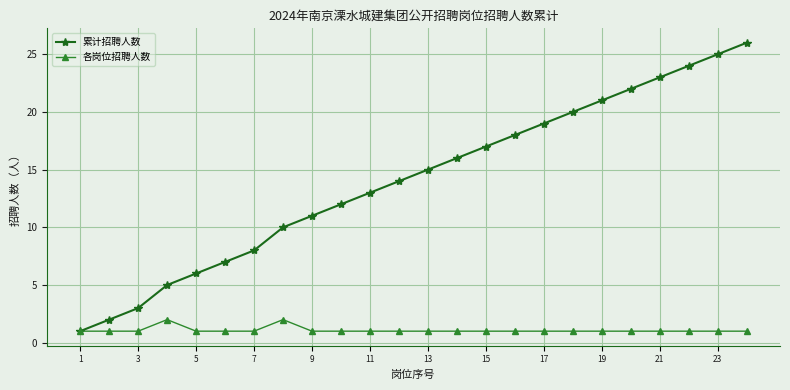

Rank the series by their maximum value, from lowest to highest.

各岗位招聘人数, 累计招聘人数